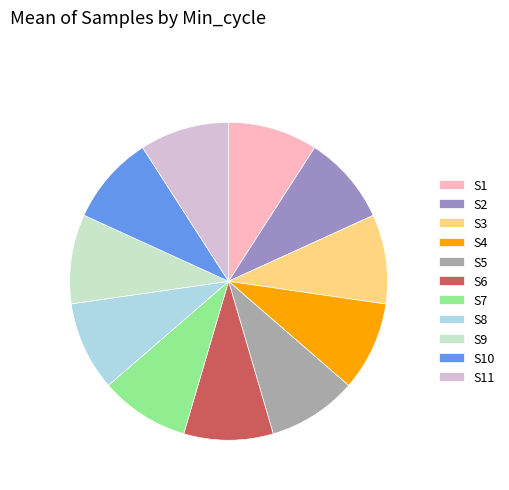

Is it true that S7 is 9% of the pie?

True